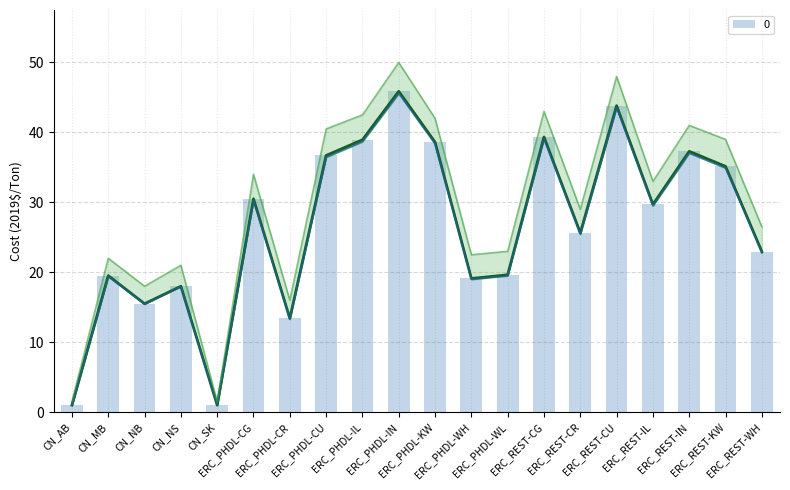

The value of Total Cost (2019$/Ton) at CN_NB is 6.2. True or false?

False